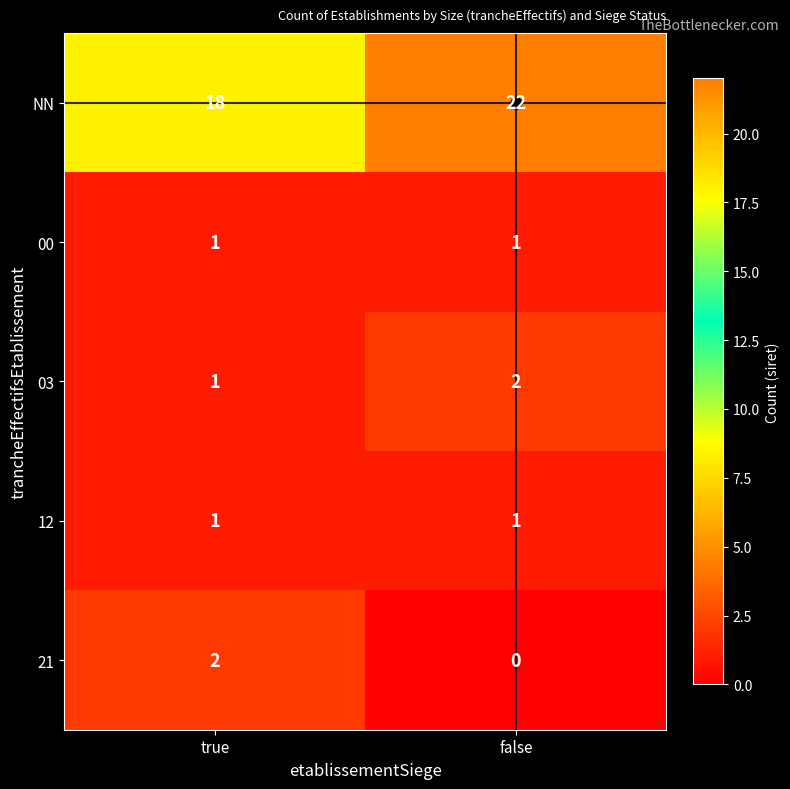

Read the NN value at false.

22